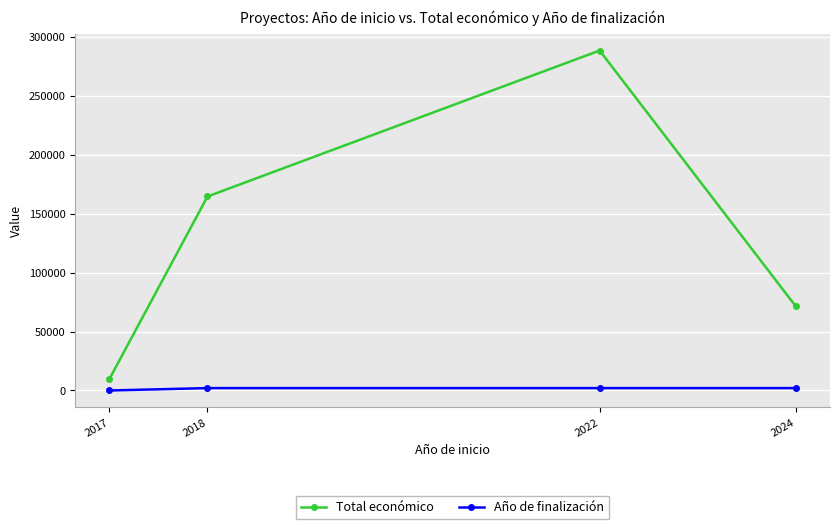

What is the sum of all Total económico values?

534353